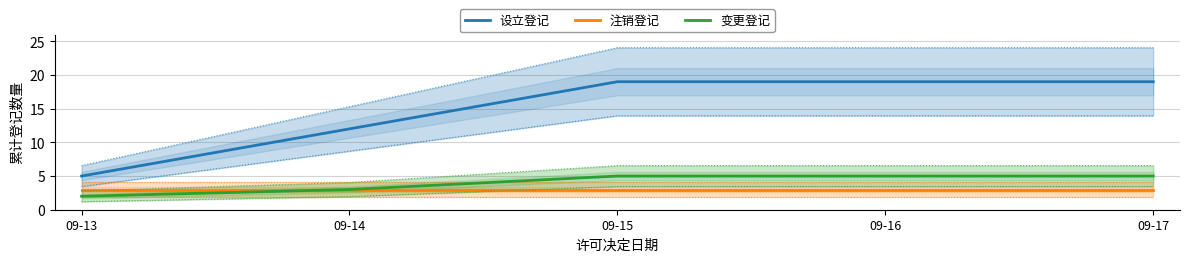

The 设立登记 series shows 6 at 09-16. True or false?

False